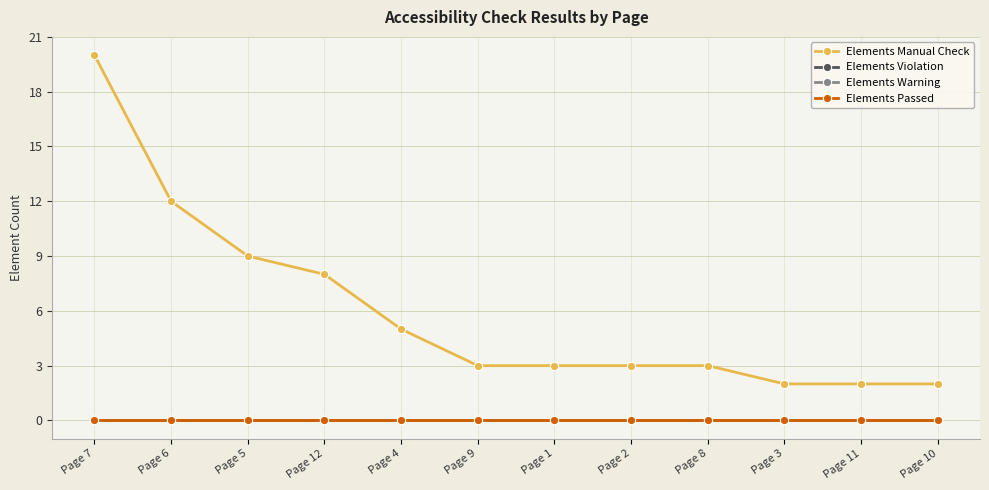

Does the chart have visible grid lines?

Yes